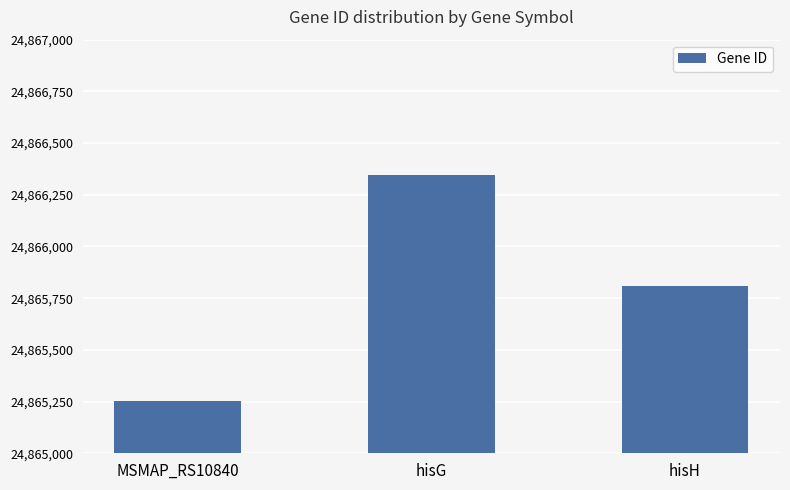

Where is the data nearest to the value 24865801?

hisH